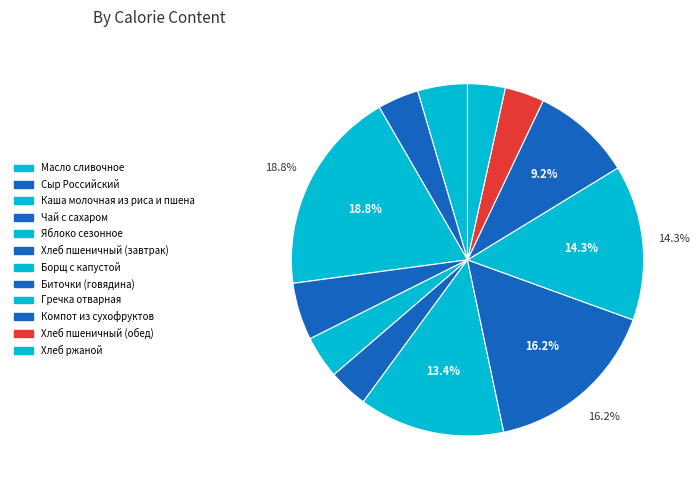

Count the number of slices in the pie.

12